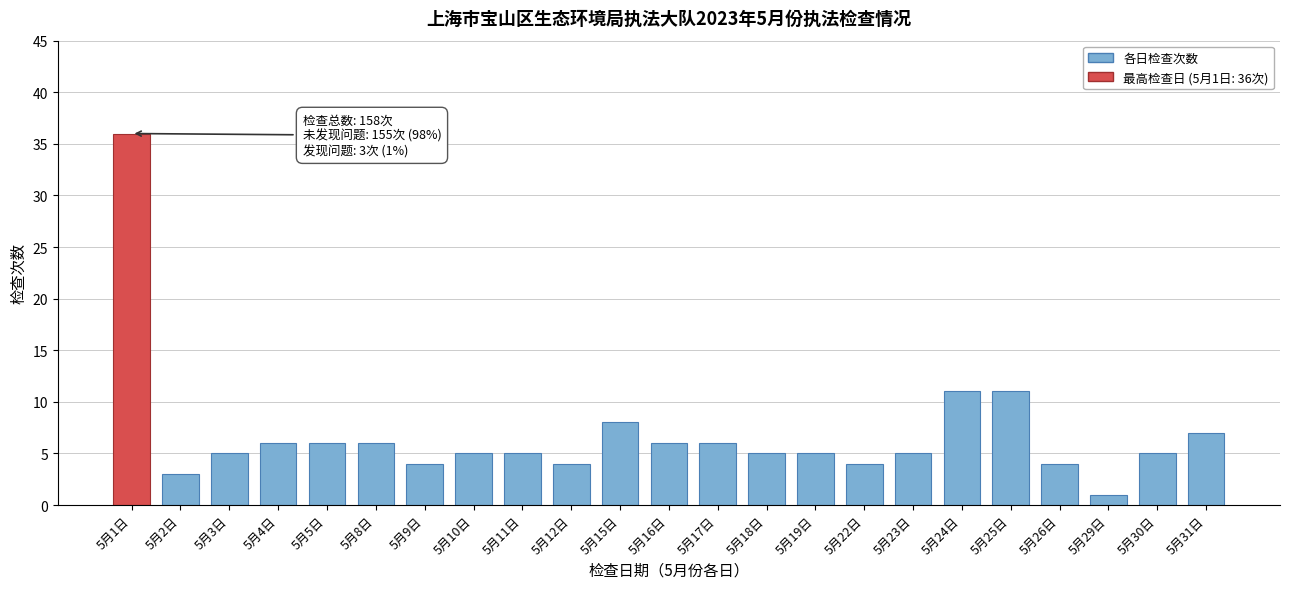

Reading left to right, extract all data points from this chart.

36	3	5	6	6	6	4	5	5	4	8	6	6	5	5	4	5	11	11	4	1	5	7